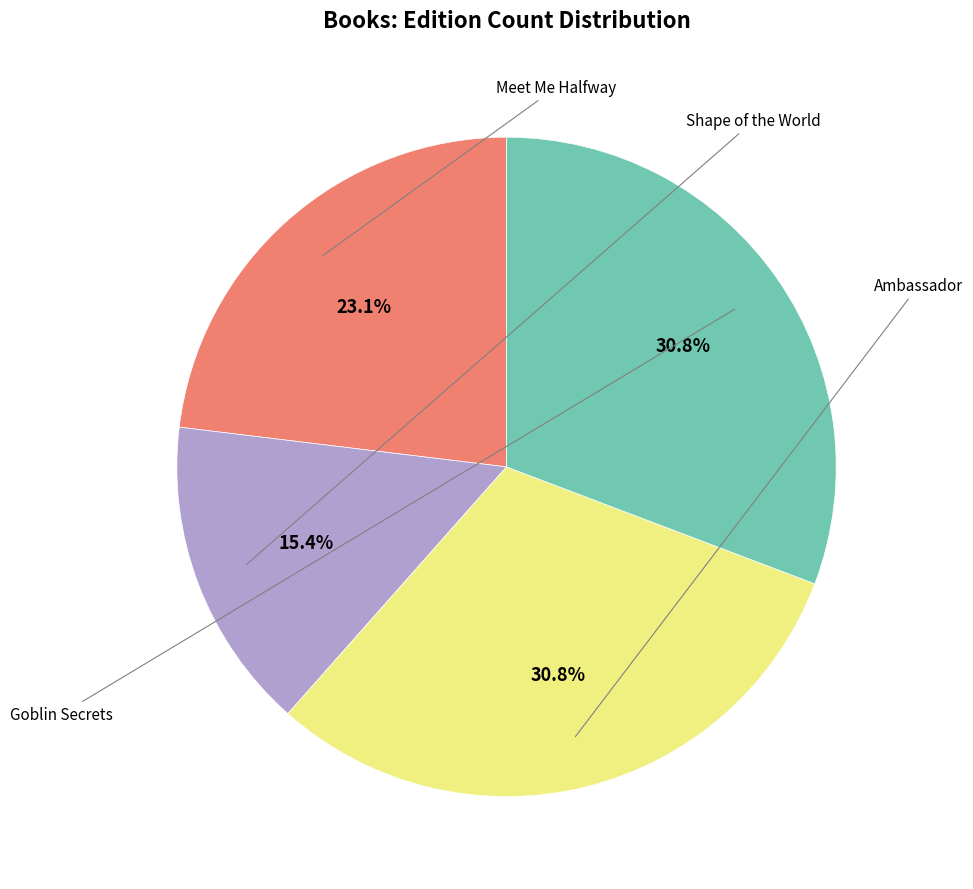

Approximately how many times larger is the value at Goblin Secrets compared to Ambassador?

1.0